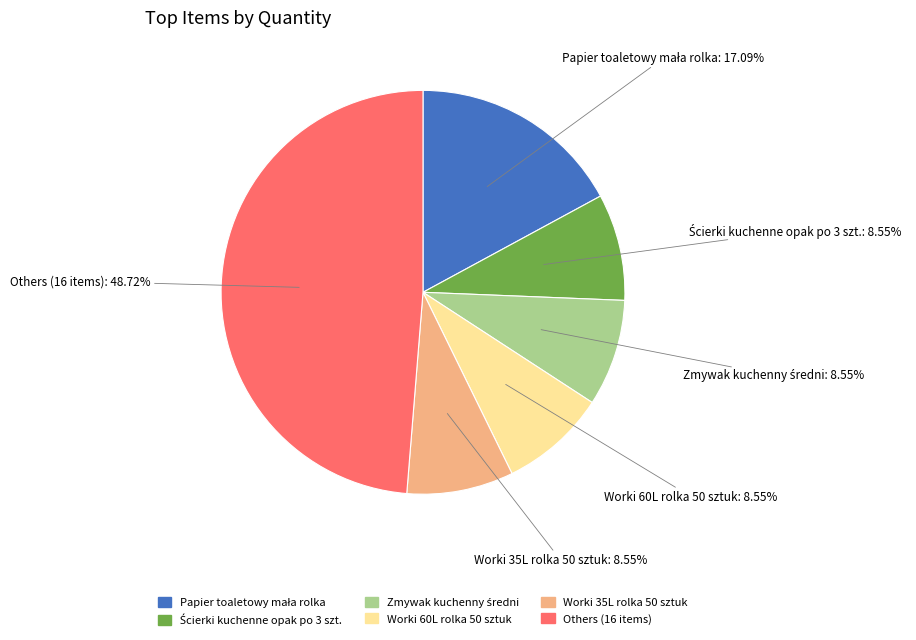

Is there a majority slice in this chart?

No